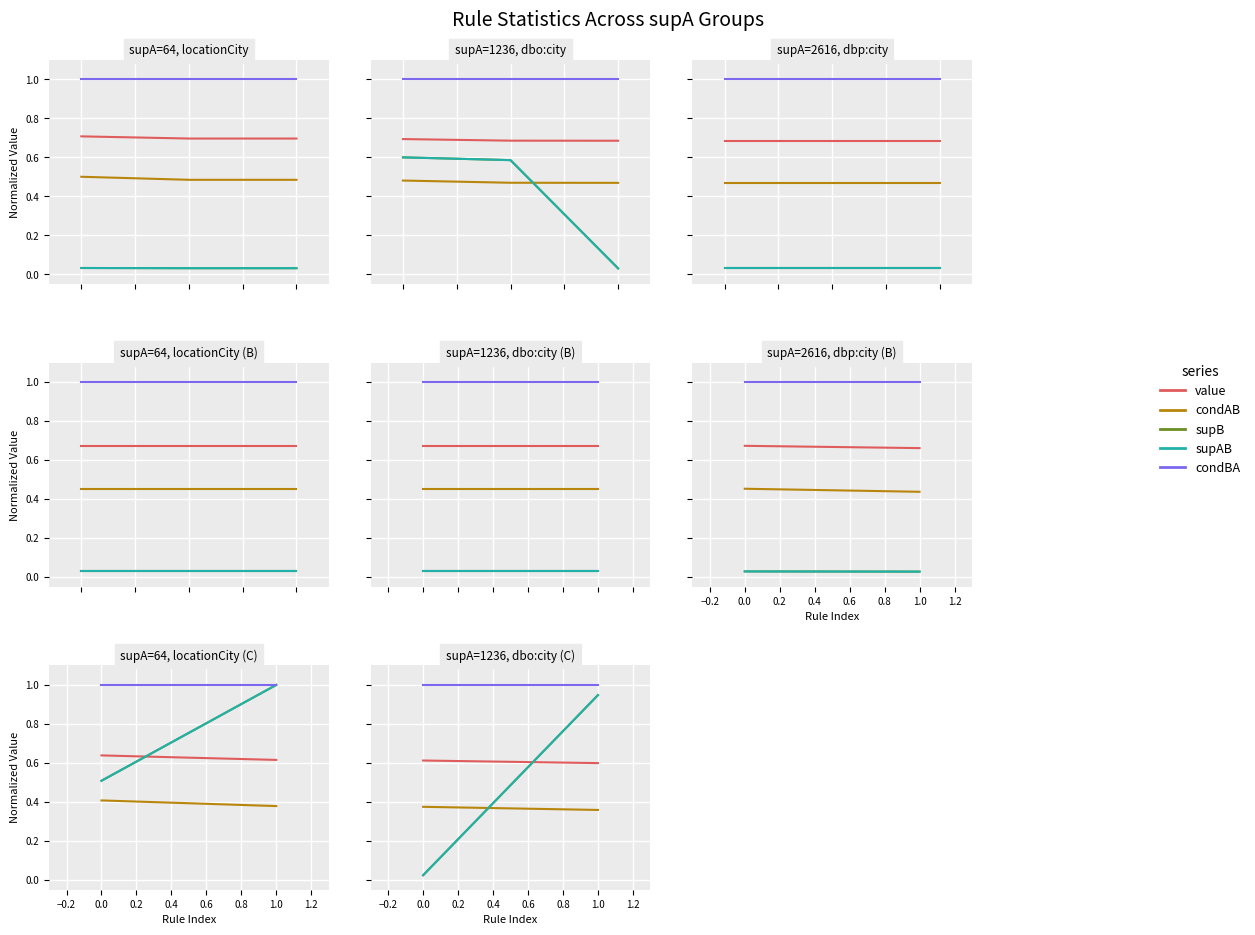

Is the value of value at 0.0 greater than the value of condBA at −0.2?

No